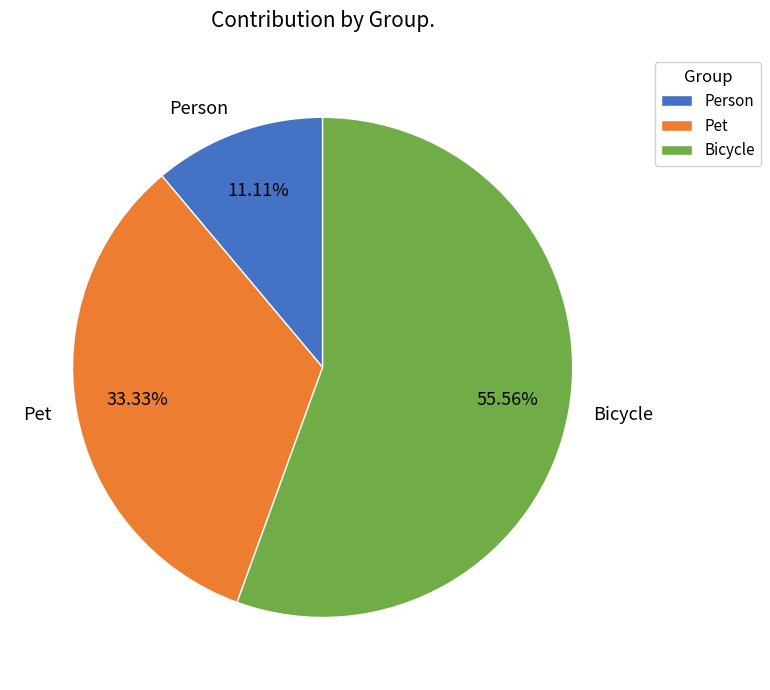

How much of the chart is everything except Pet?

66.7%